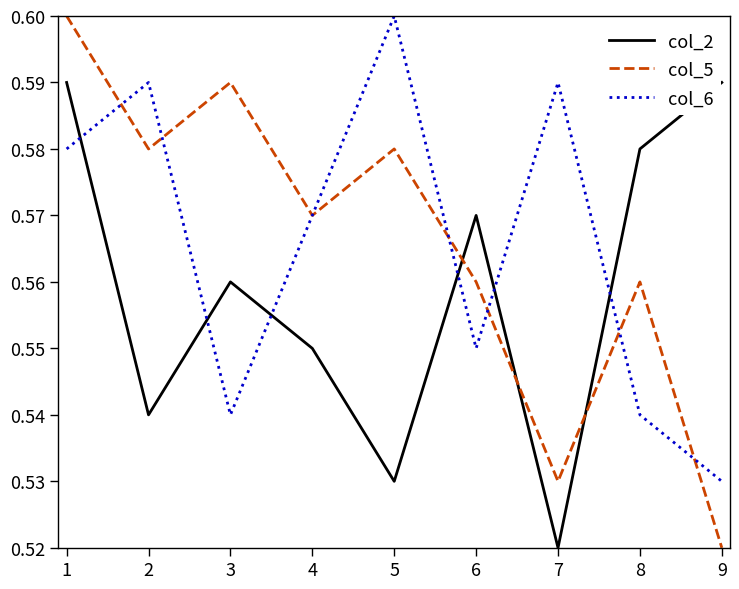

Is the value of col_2 at 3 greater than the value of col_5 at 3?

No